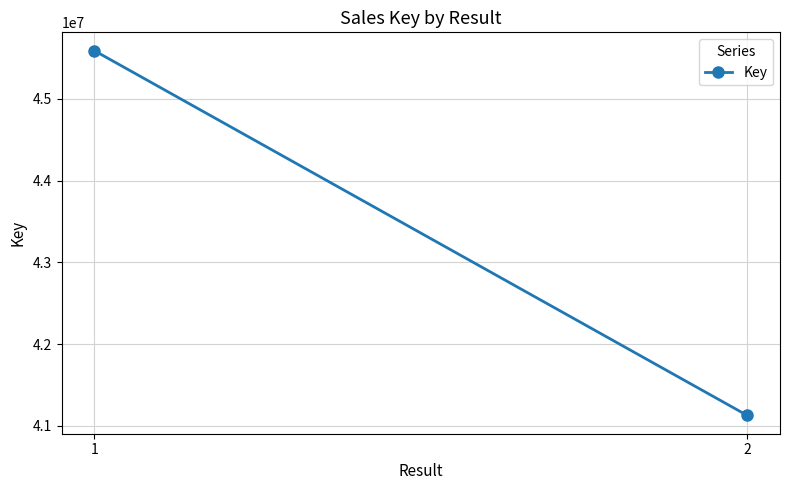

What is the change in value from 1 to 2?

-4465524